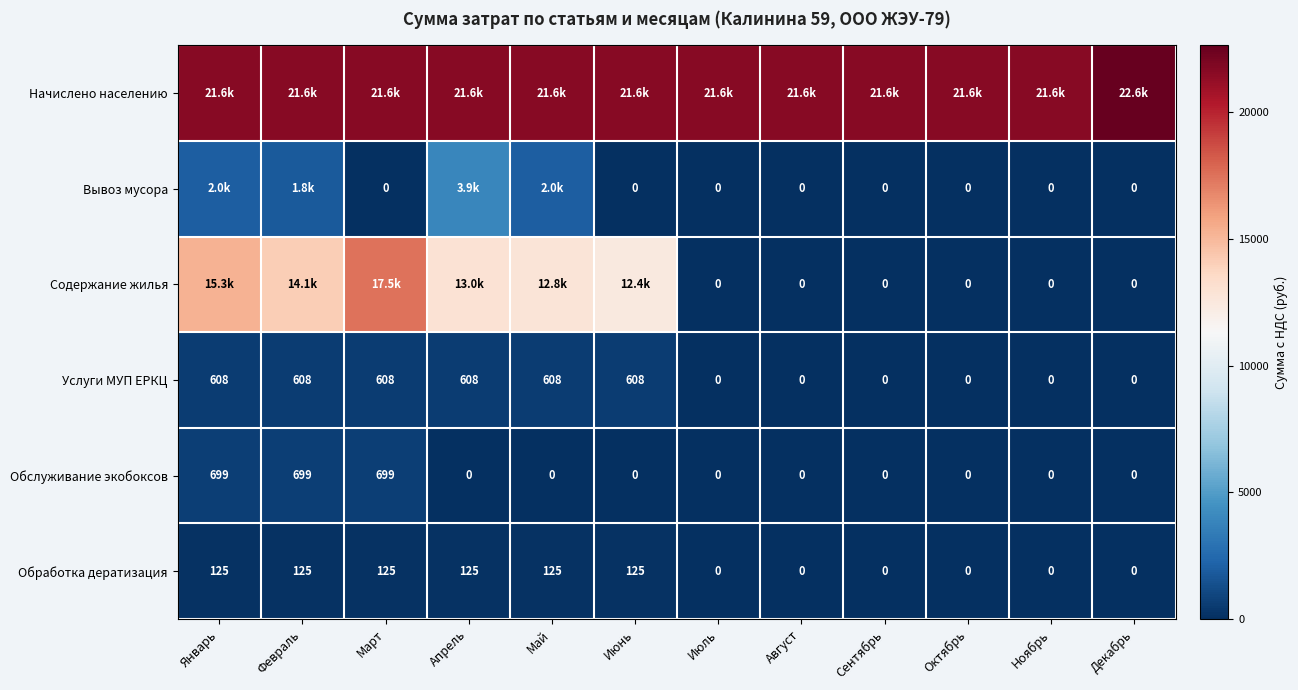

What is the difference between the maximum and minimum values in the Обработка дератизация series?

125.4